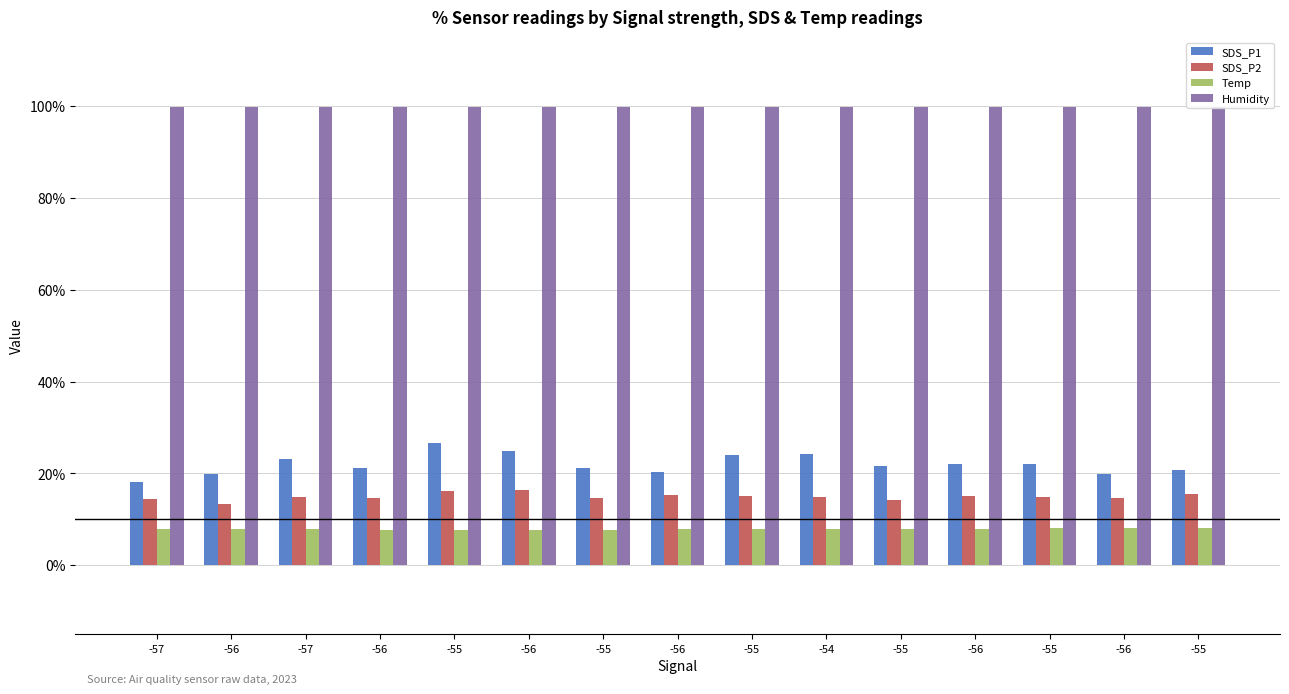

Where is SDS_P2 nearest to the value 14?

-55